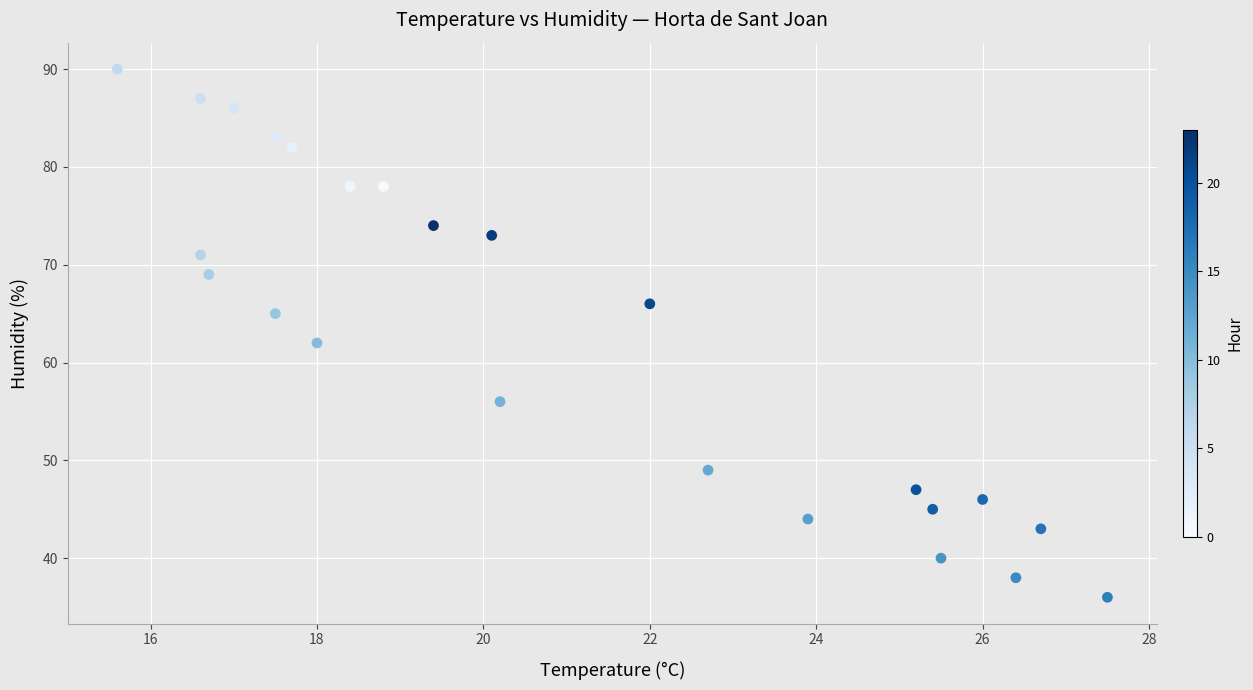

What Y value in the scatter plot is closest to 63?

62